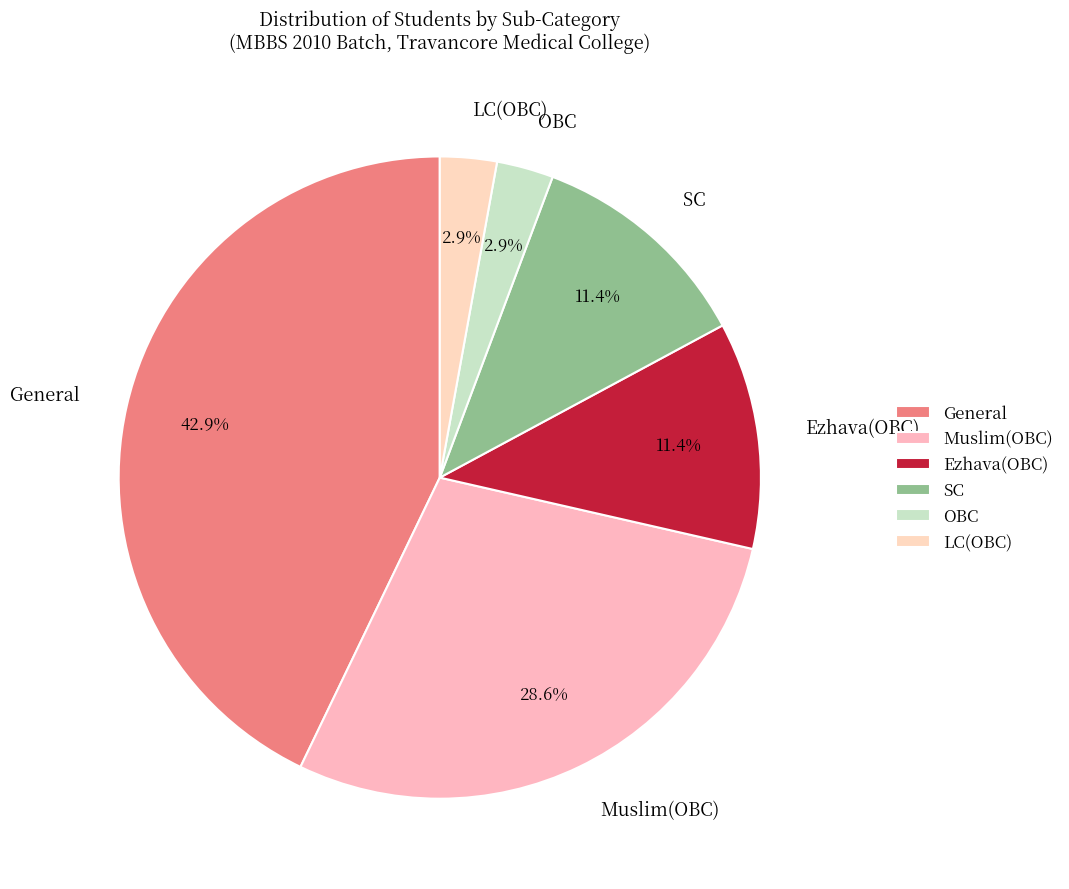

To the nearest percent, what is the average slice percentage?

17%